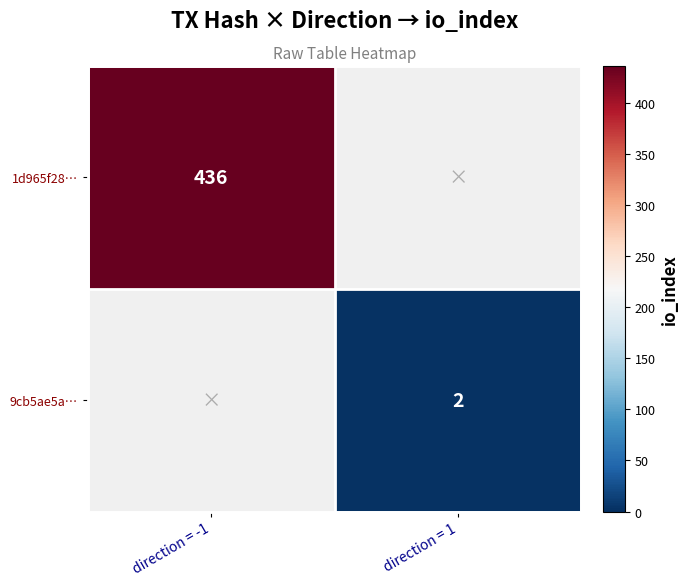

The value of 1d965f28… at direction = -1 is 436. True or false?

True